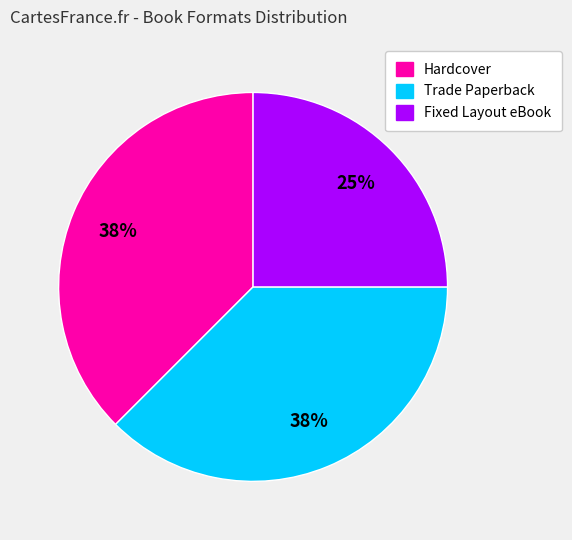

Is it true that Hardcover is 38% of the pie?

True